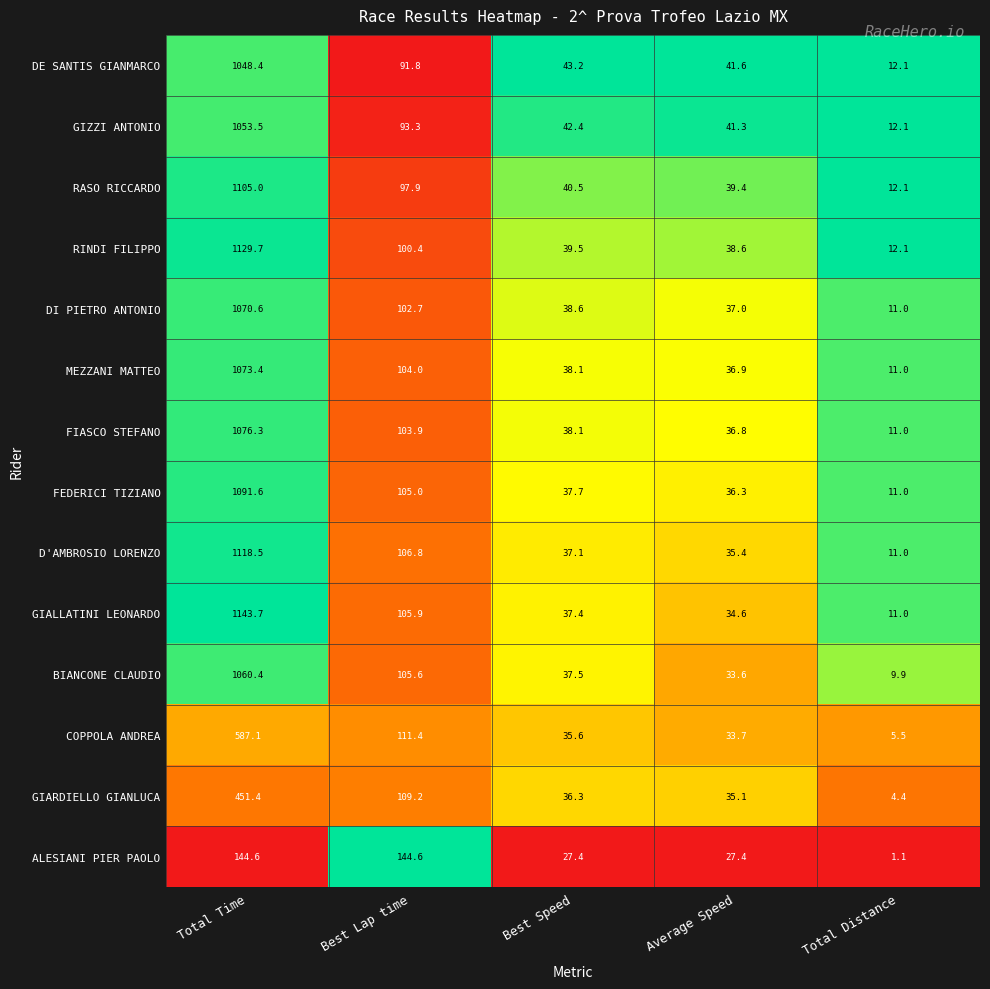

List the series in order of their peak value, lowest first.

ALESIANI PIER PAOLO, GIARDIELLO GIANLUCA, COPPOLA ANDREA, DE SANTIS GIANMARCO, GIZZI ANTONIO, BIANCONE CLAUDIO, DI PIETRO ANTONIO, MEZZANI MATTEO, FIASCO STEFANO, FEDERICI TIZIANO, RASO RICCARDO, D'AMBROSIO LORENZO, RINDI FILIPPO, GIALLATINI LEONARDO